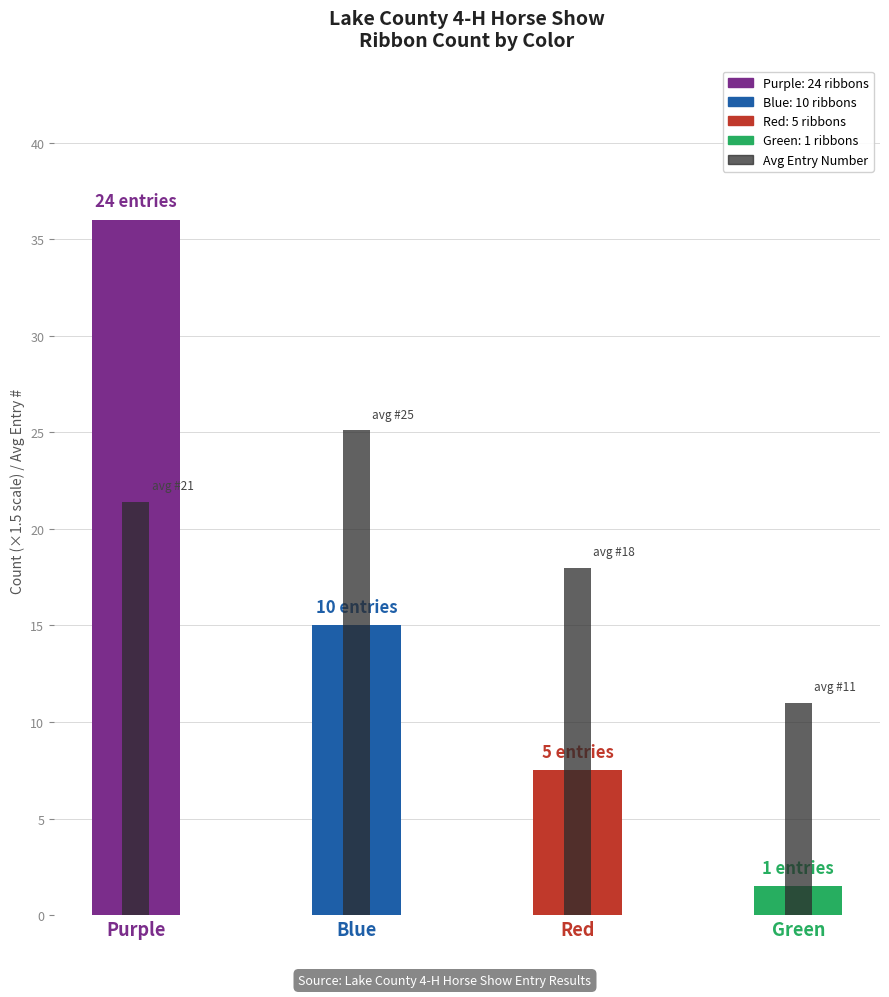

Which series has the largest range (max minus min)?

Ribbon Count (×1.5)